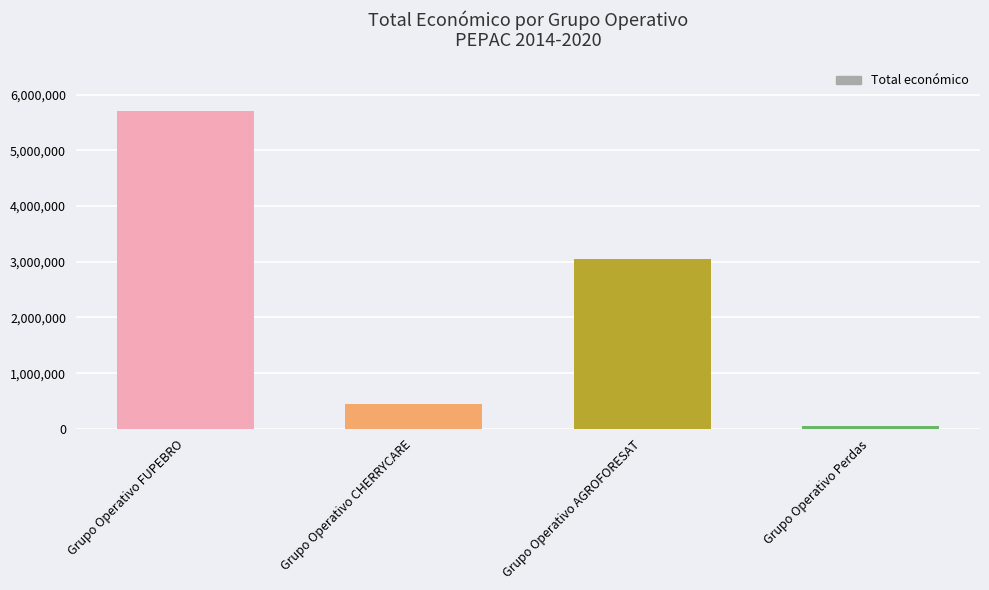

How many bars are there in total?

4